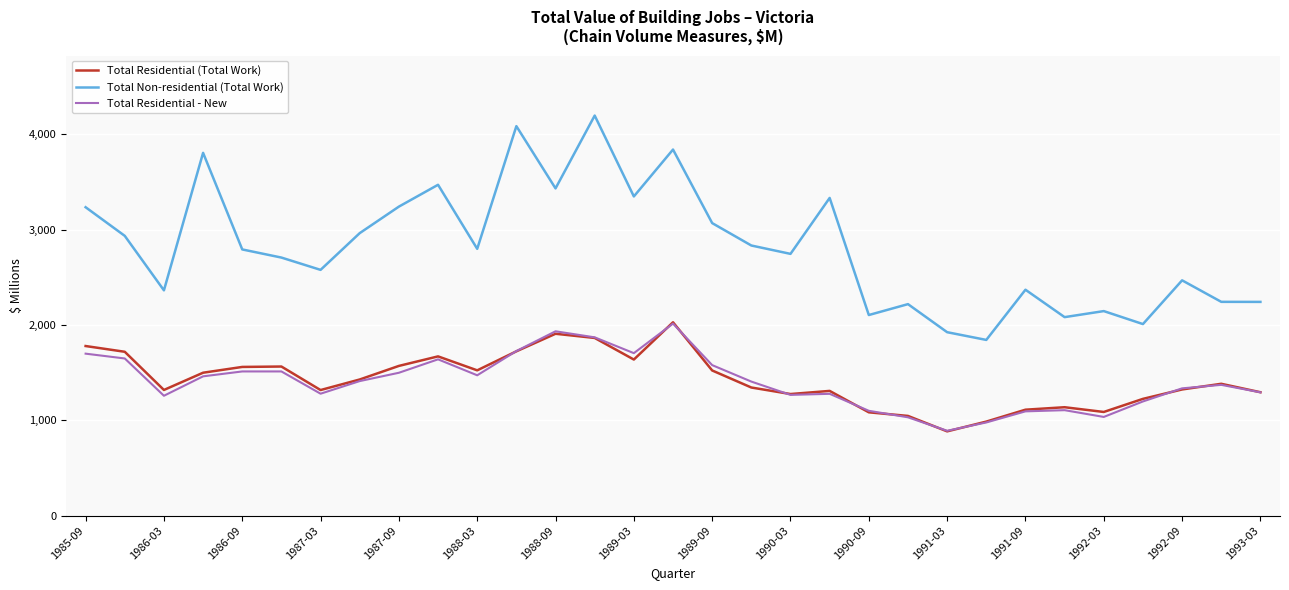

True or false: Total Non-residential (Total Work) and Total Residential (Total Work) intersect in this chart.

False